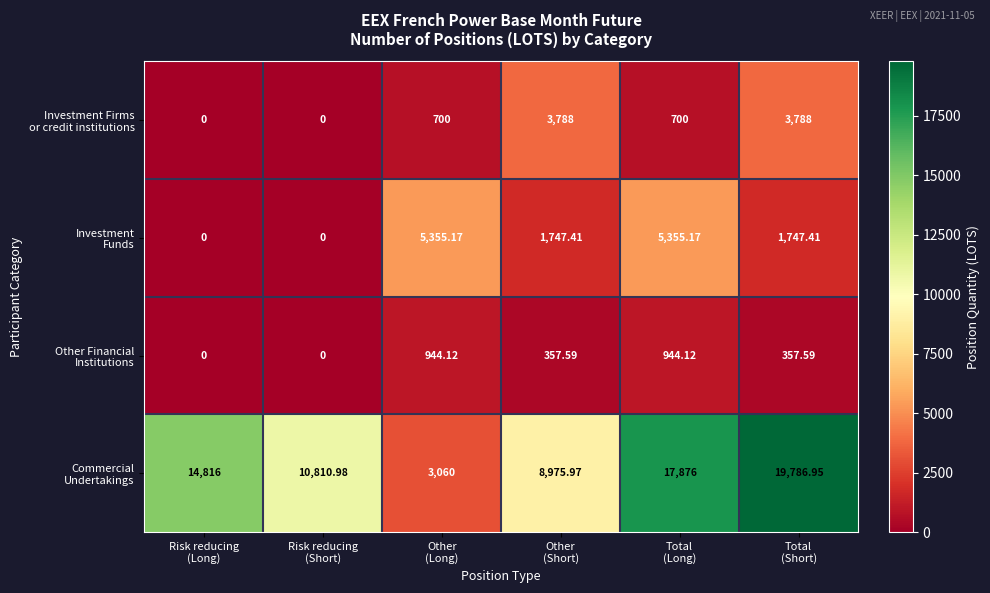

How many series are shown in this chart?

4